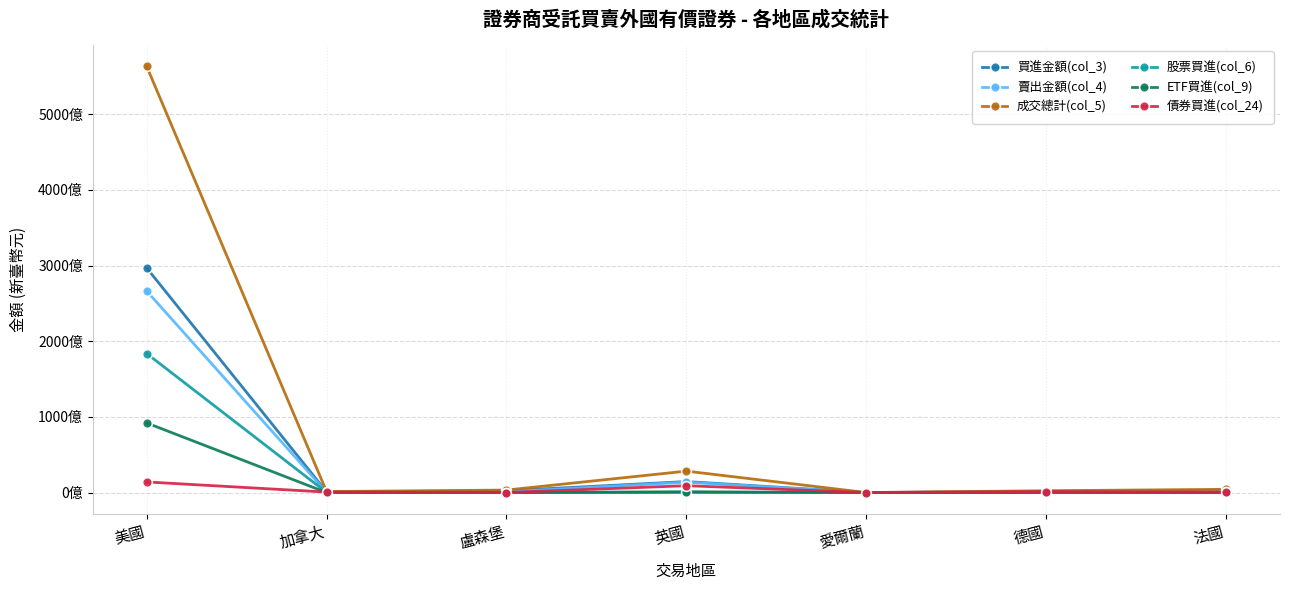

Between 加拿大 and 德國, which is larger?

德國